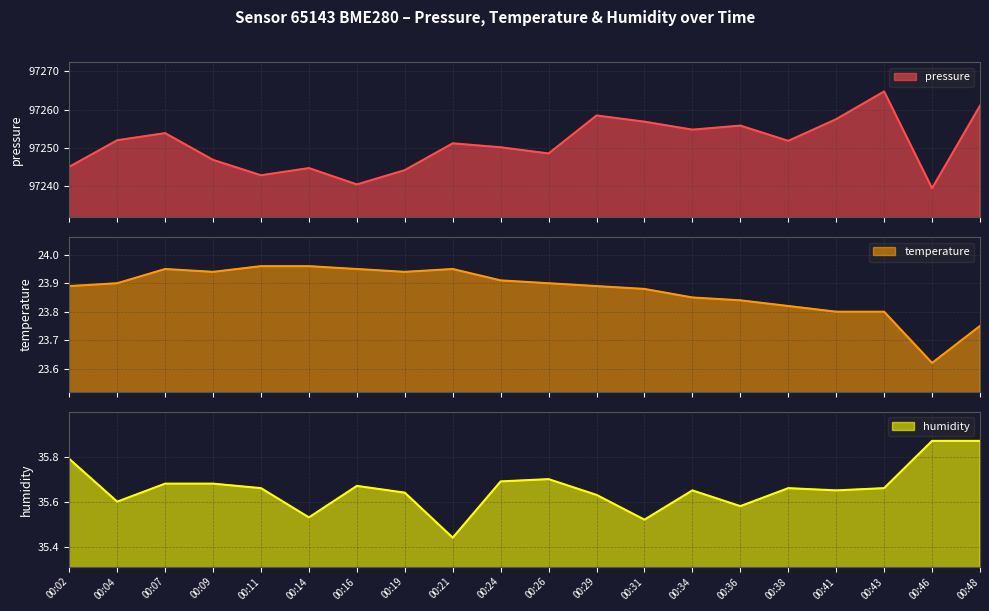

At which label is temperature closest to 23?

00:46